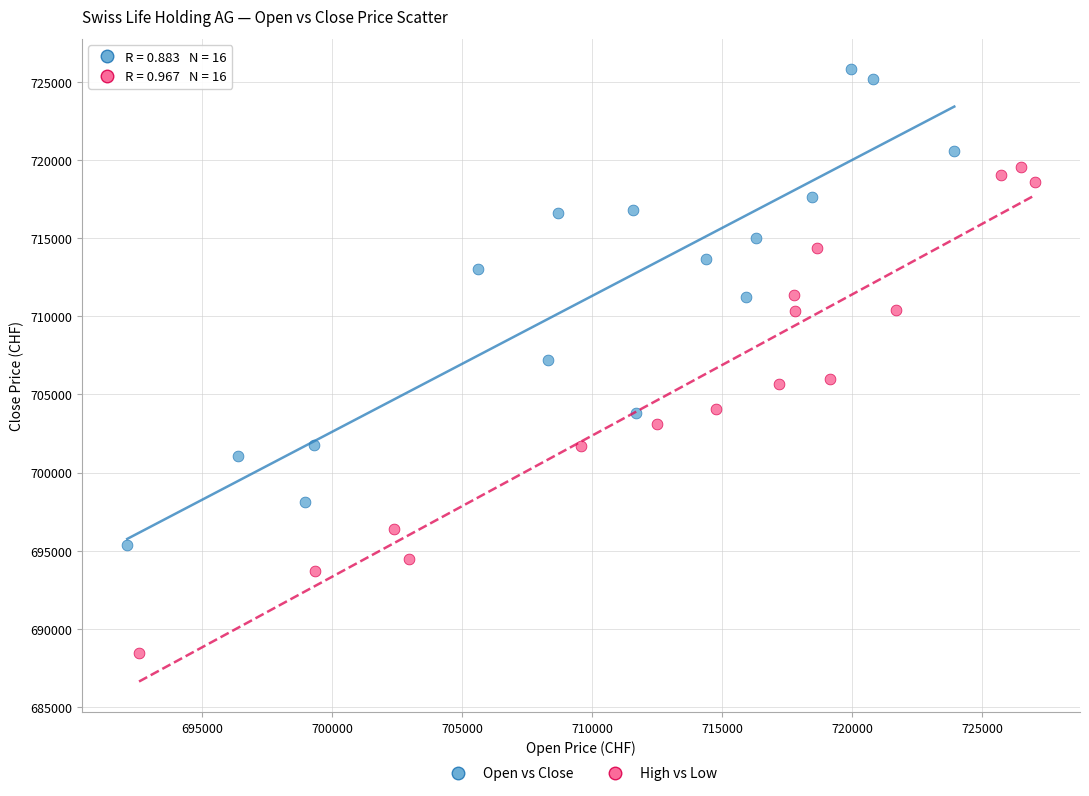

Which series reaches the minimum Y coordinate?

High vs Low